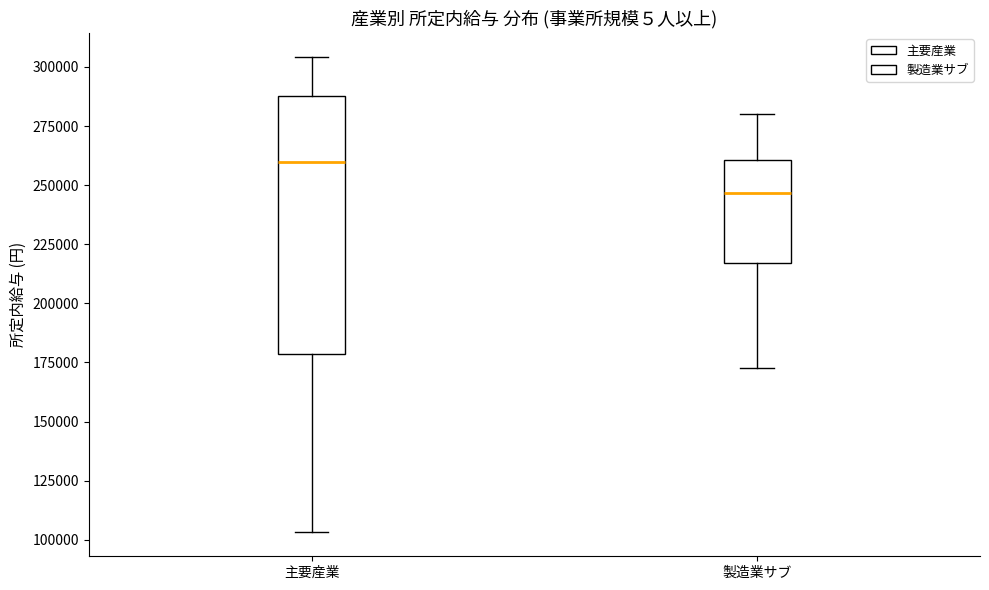

Which box has the lowest median line?

製造業サブ